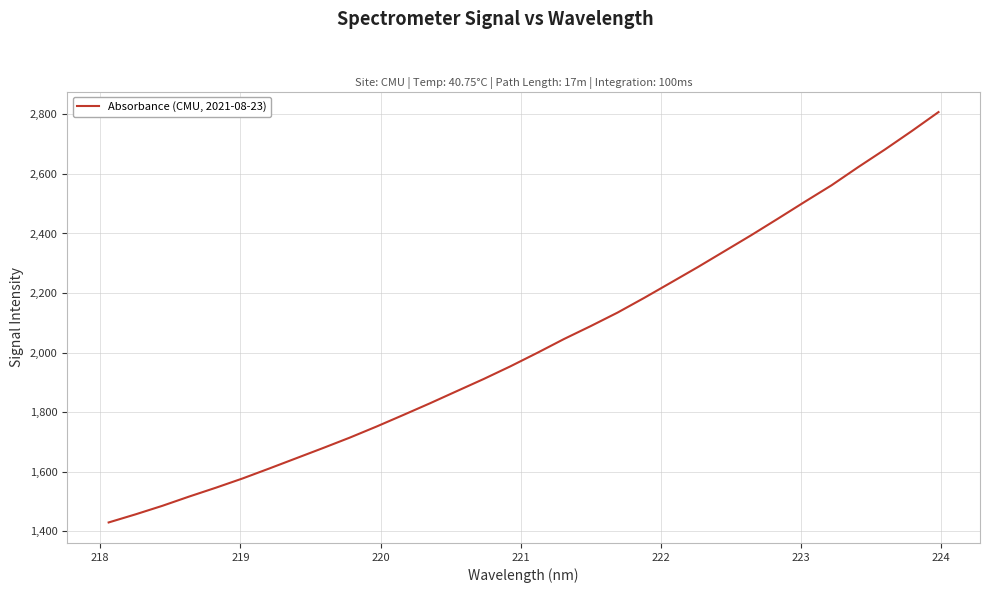

What is the maximum value shown in the chart?

2807.7